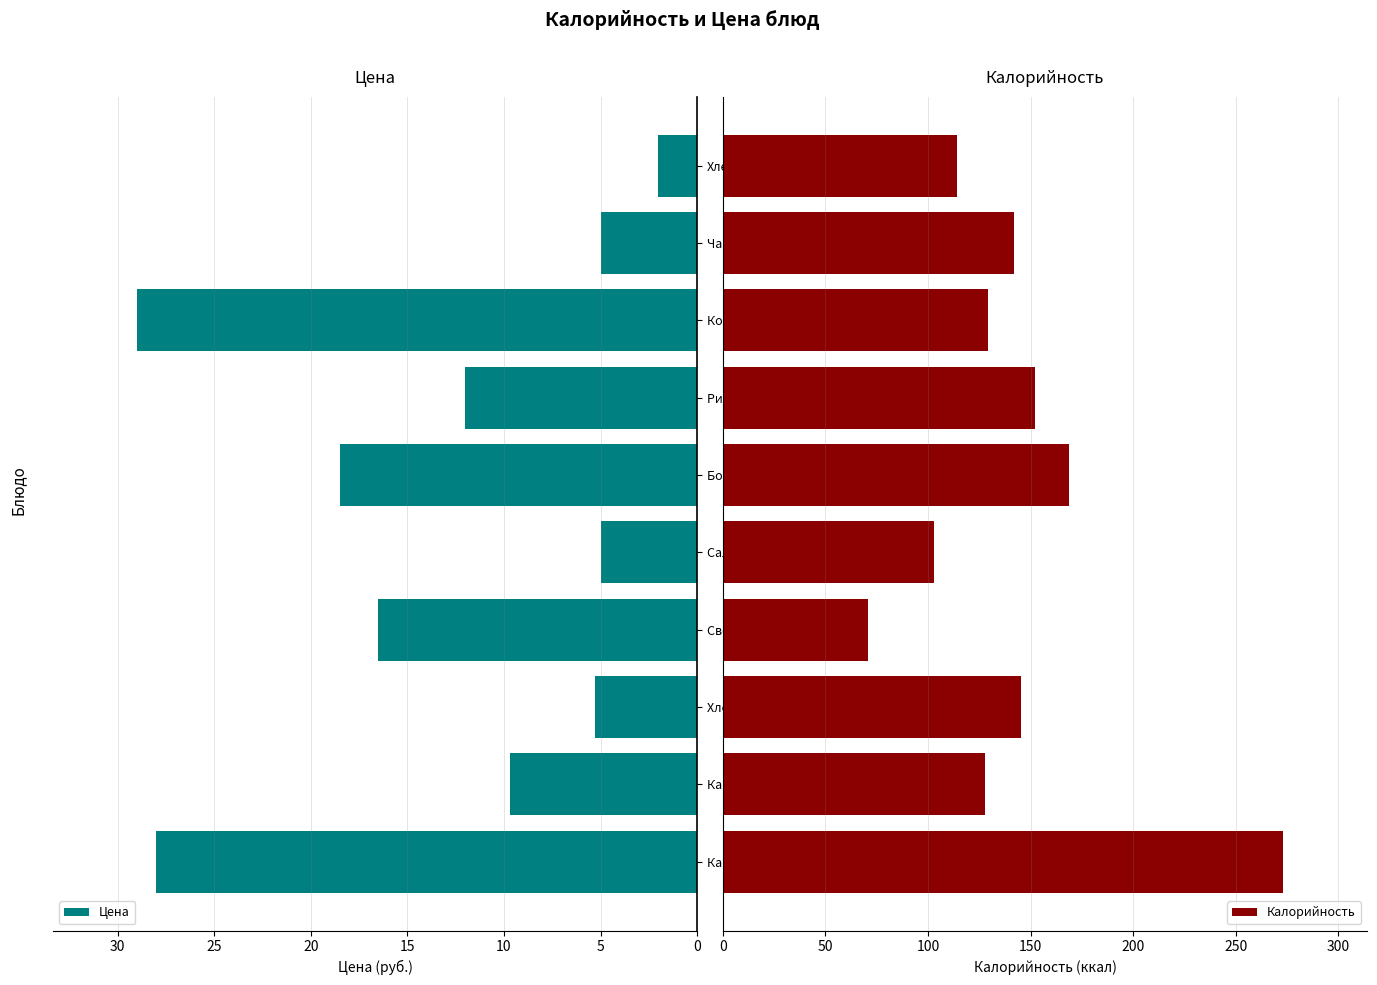

Count the number of data series in this chart.

2